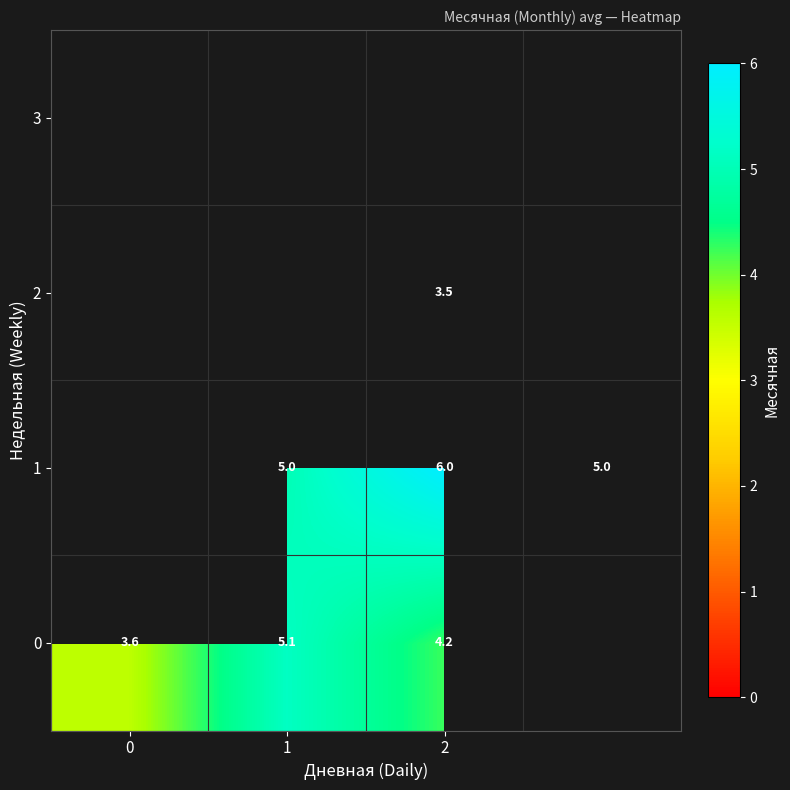

At which label is row_0 closest to 4?

2